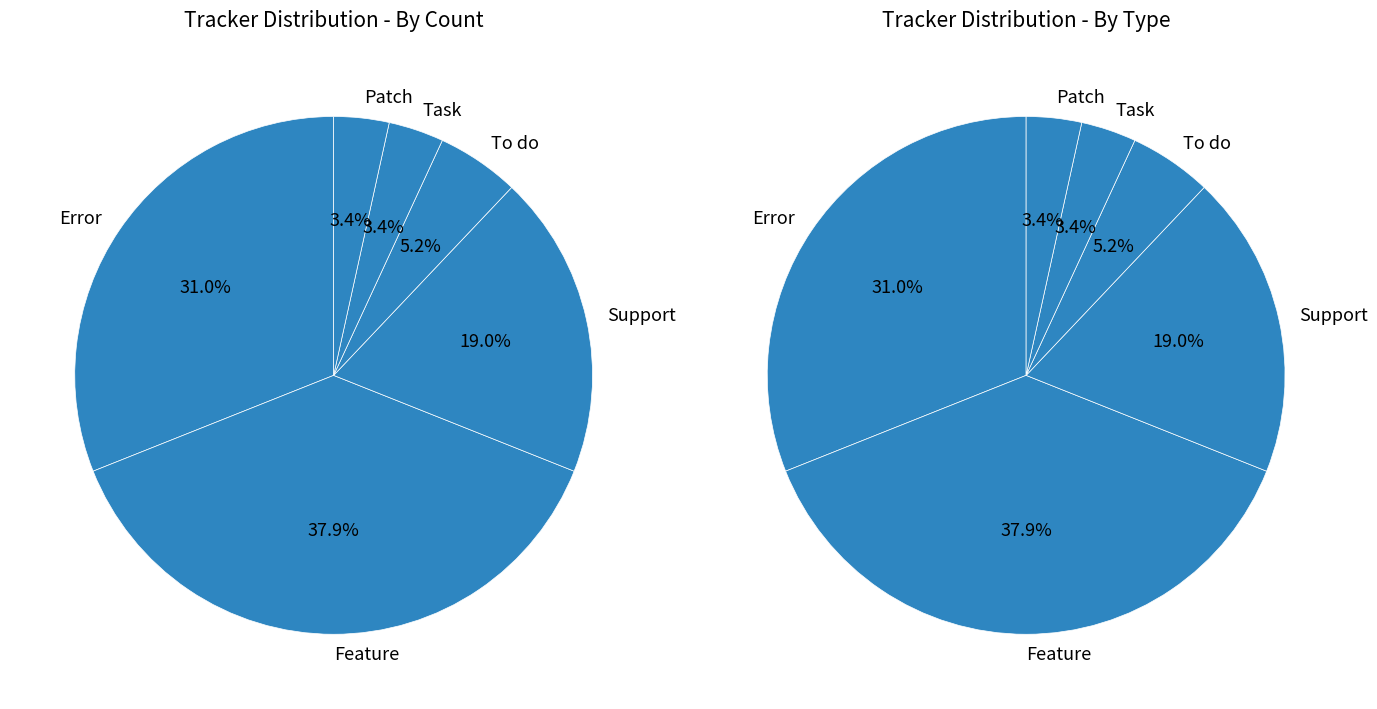

Is the sum of Support and Task greater than half?

No